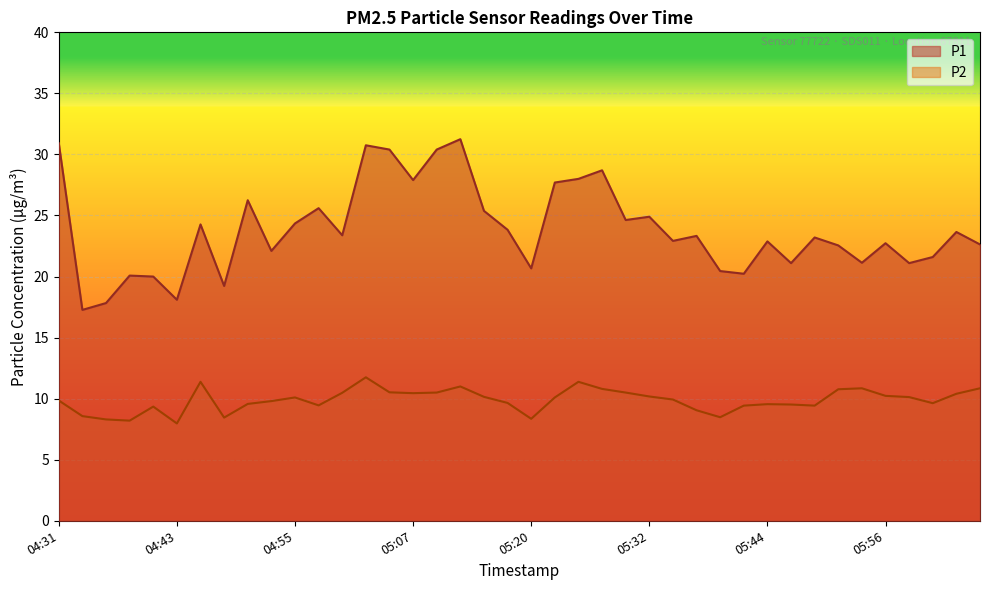

What is the difference between the maximum and minimum values in the P2 series?

3.8